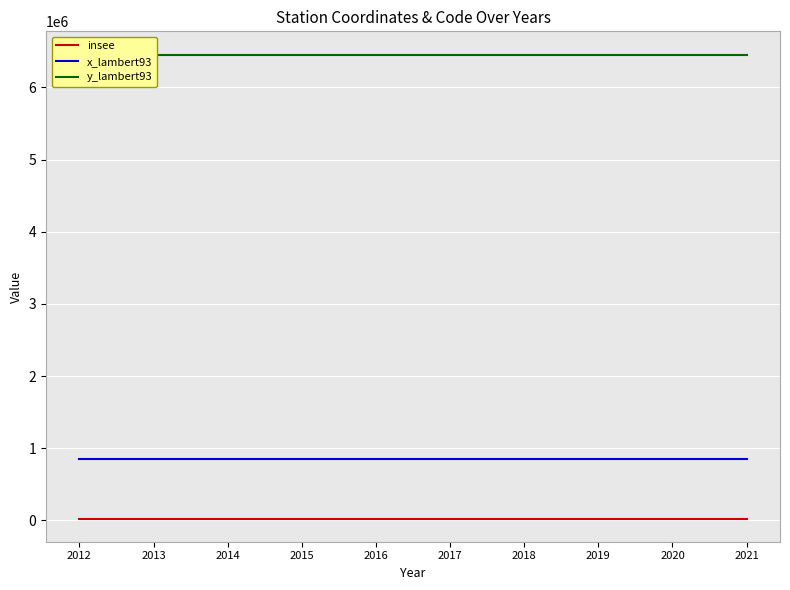

At which category does the chart reach its minimum across all series?

2012